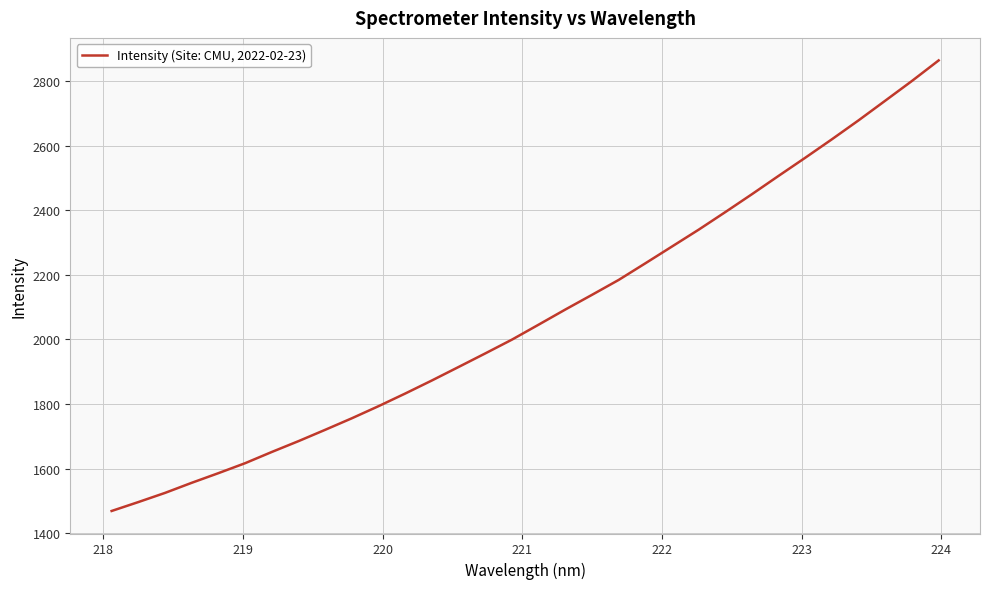

What is the difference between the maximum and minimum values?

1396.2